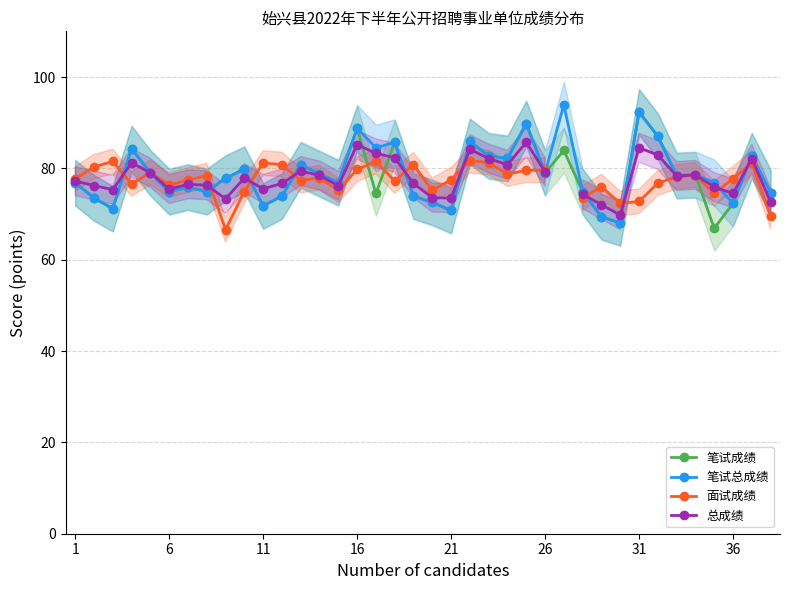

List the series in order of their peak value, lowest first.

面试成绩, 总成绩, 笔试成绩, 笔试总成绩